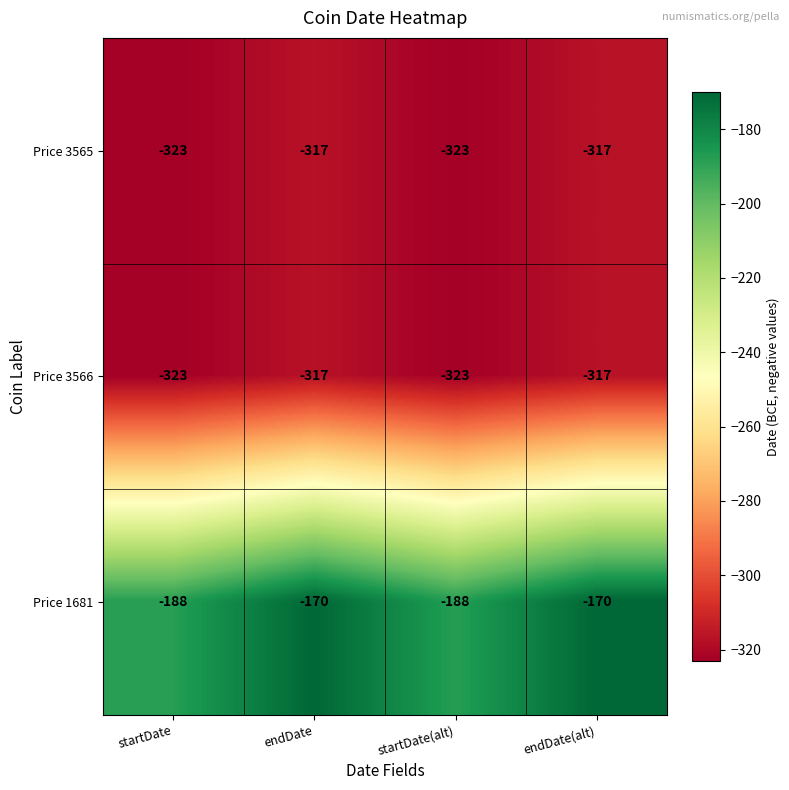

What is the sum of all Price 1681 values?

-716